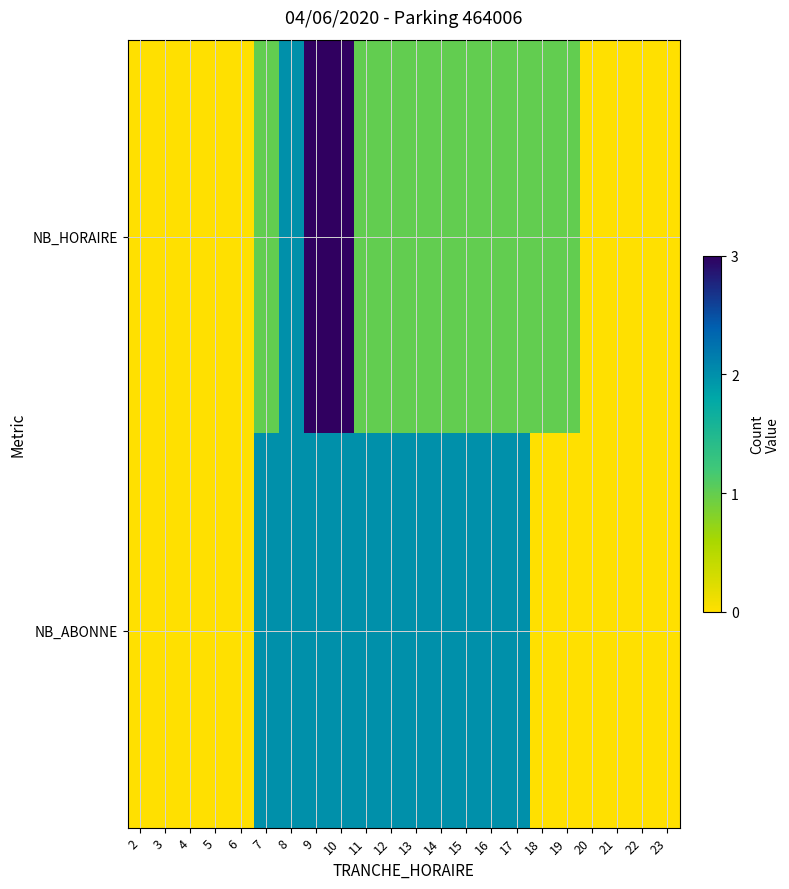

How many categories are shown in the chart?

22